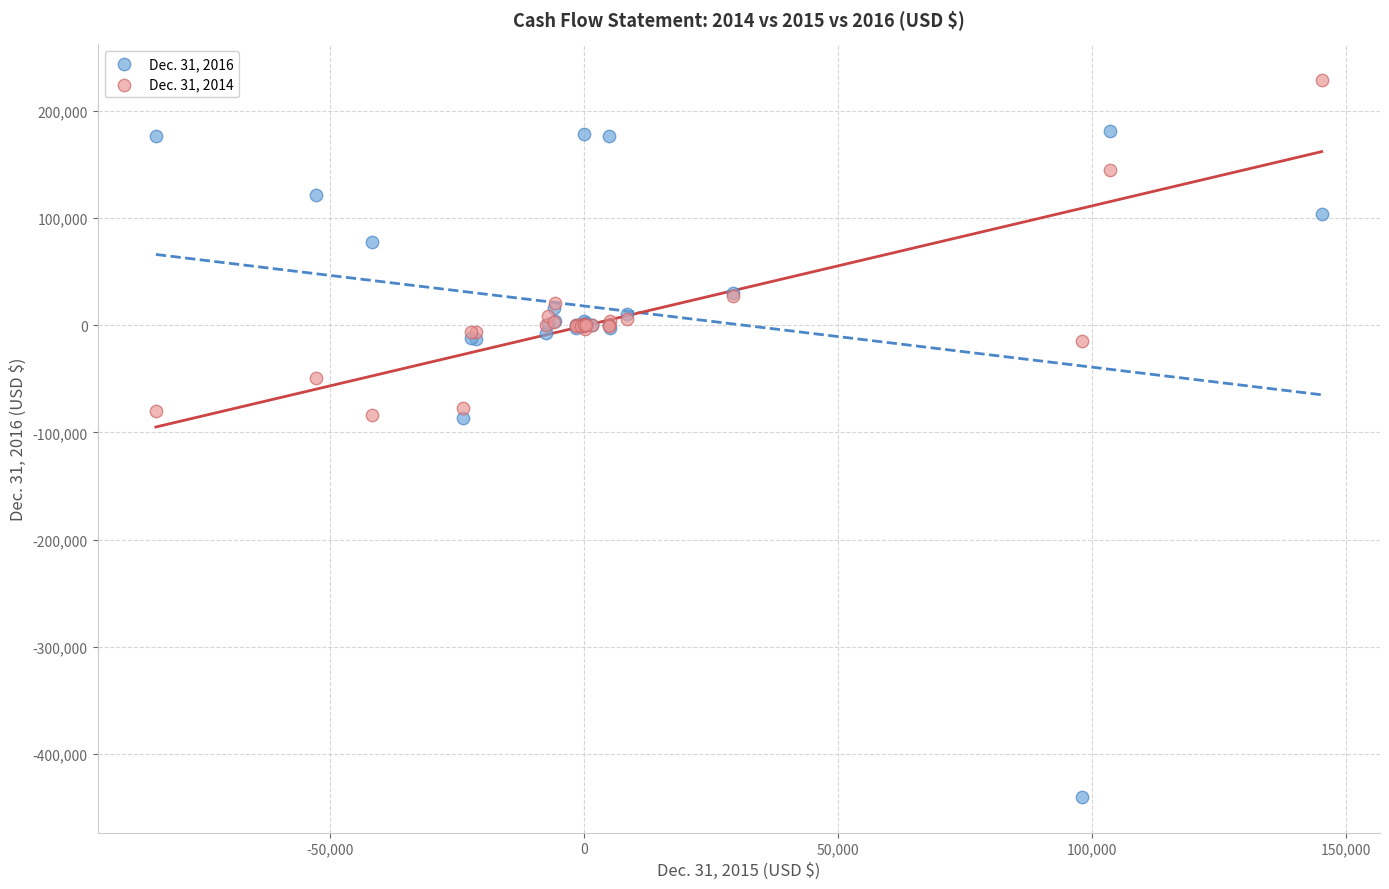

What is the X range (max minus min) for the scatter plot?

229423